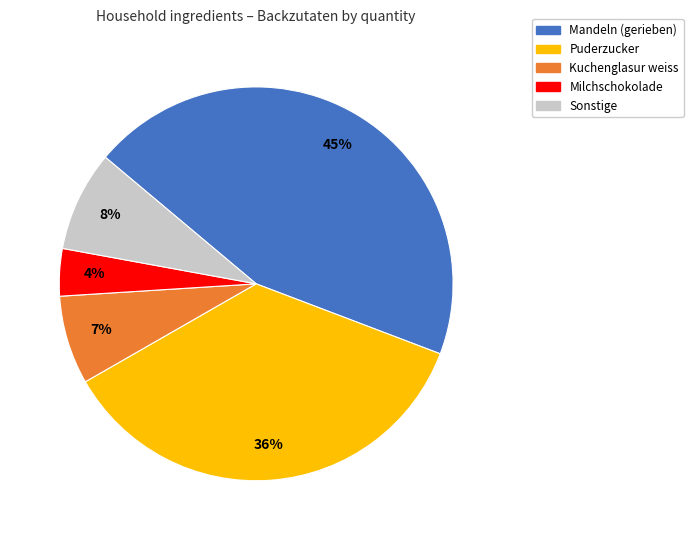

To the nearest percent, what is the average slice percentage?

20%